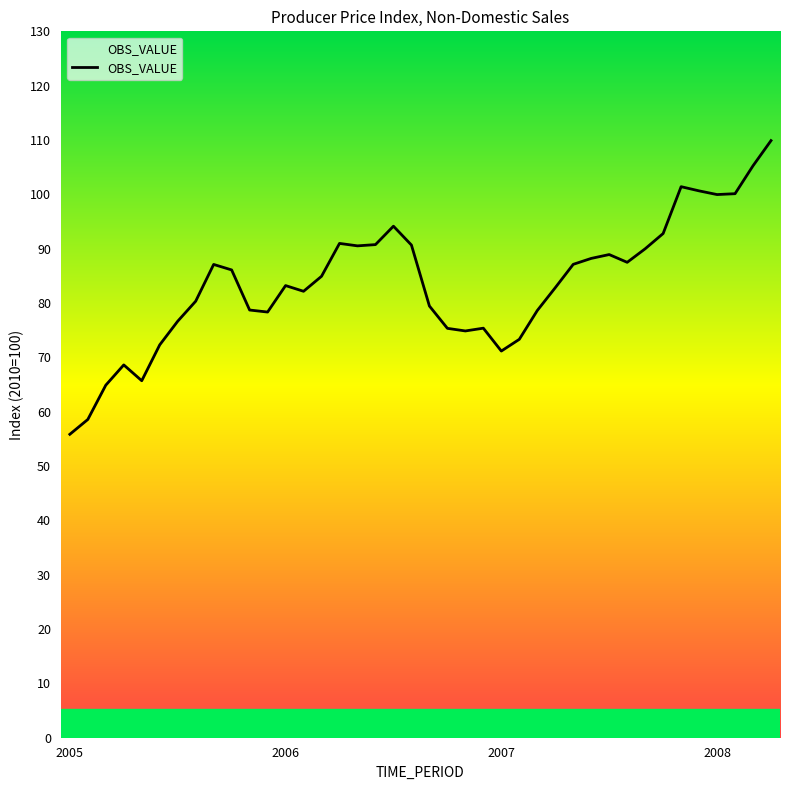

How many distinct data groups are displayed?

1